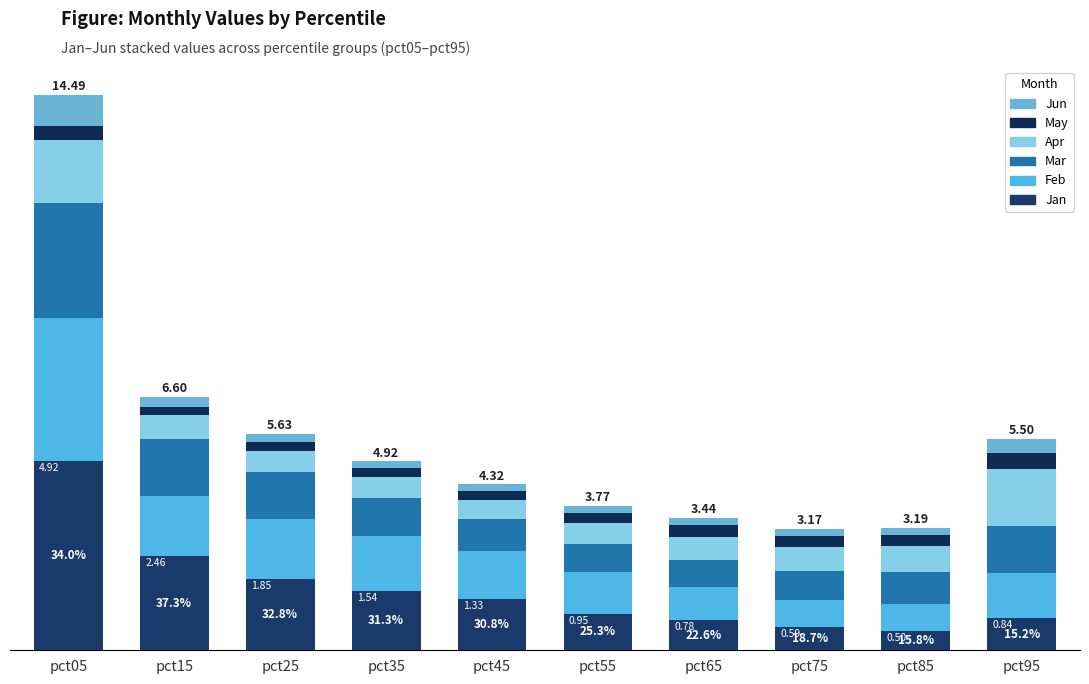

Are the bars horizontal?

No